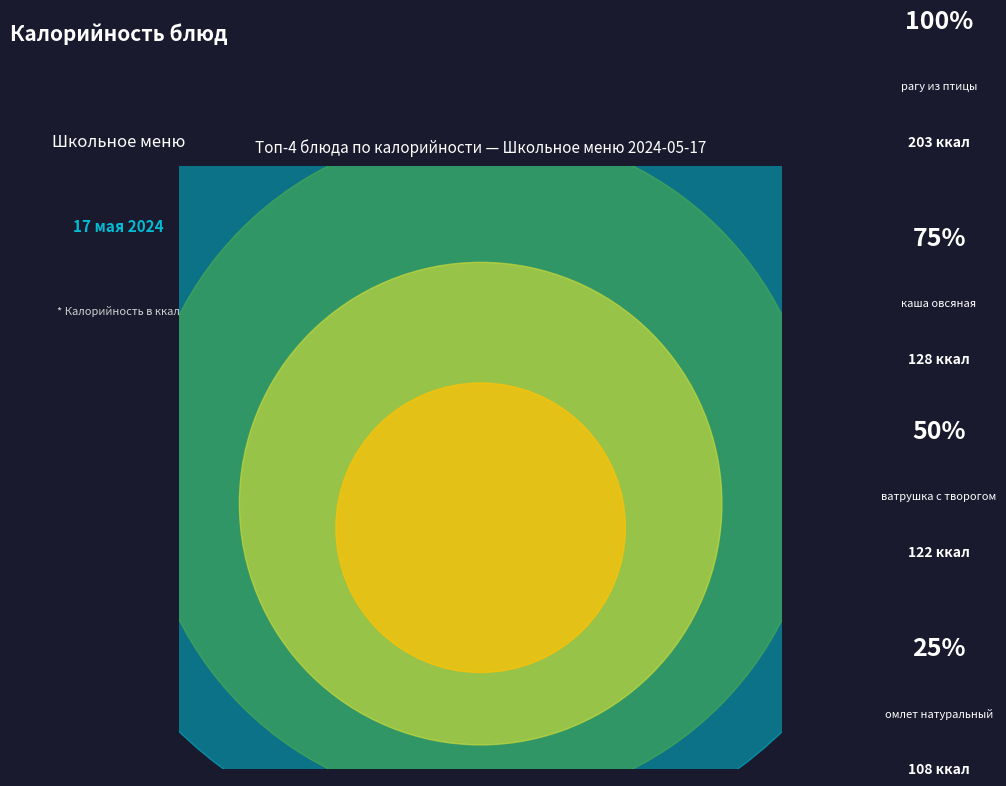

True or false: батон нарезной (обед) accounts for 2% of the total.

False